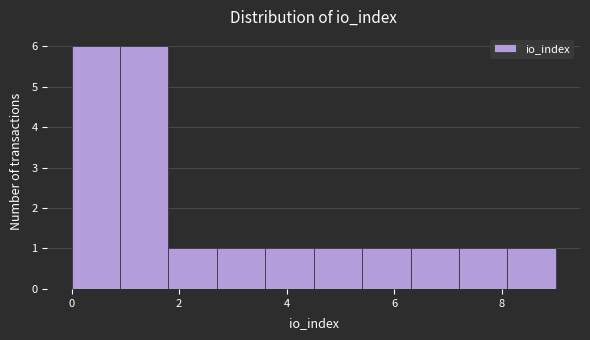

Reading left to right, list every bar in this chart as the range it spans on the x-axis followed by its height. Neither the bar edges nor the heights are printed on the chart, so give them approximately, as read against the axes.

0.0 to 0.9: 6
0.9 to 1.8: 6
1.8 to 2.7: 1
2.7 to 3.6: 1
3.6 to 4.5: 1
4.5 to 5.4: 1
5.4 to 6.3: 1
6.3 to 7.2: 1
7.2 to 8.1: 1
8.1 to 9.0: 1